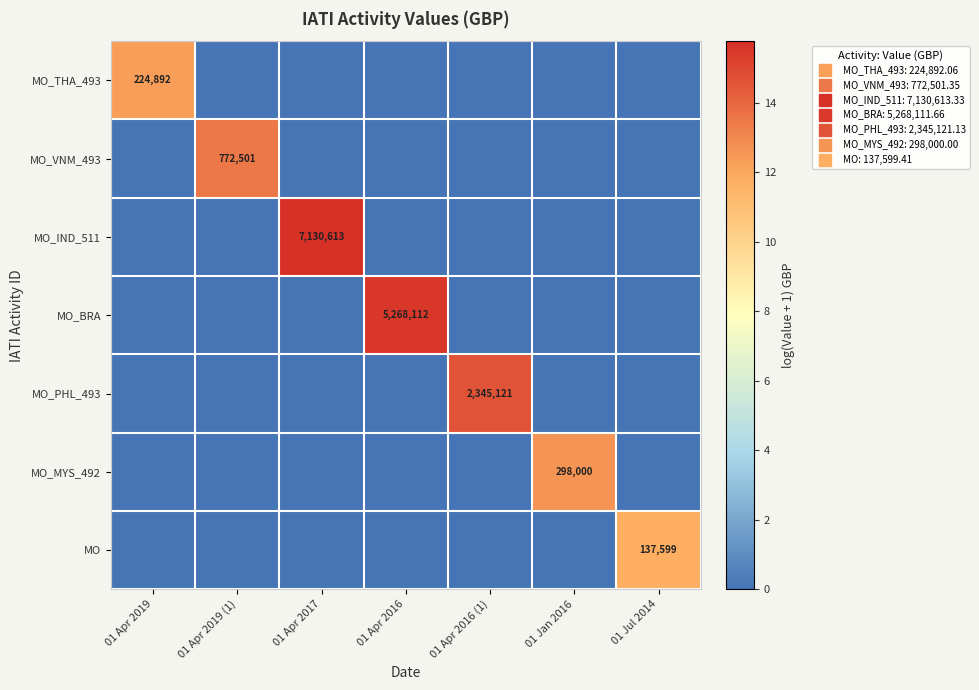

Which series has the widest spread of values?

MO_IND_511